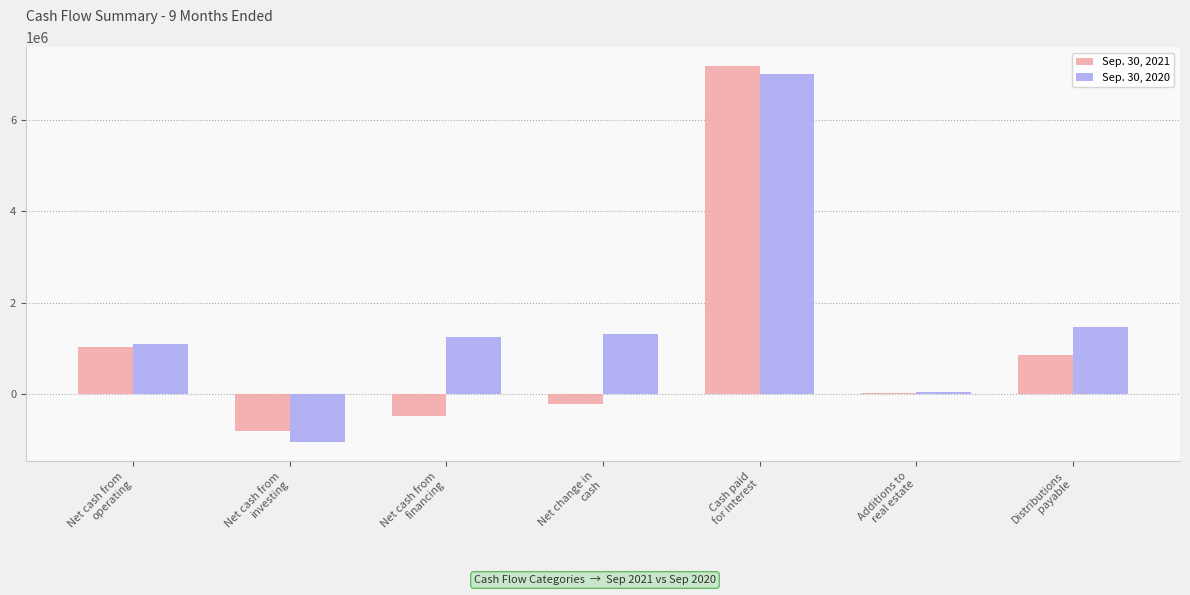

What is the value of the Sep. 30, 2021 bar at the 4th from the left?

-212551